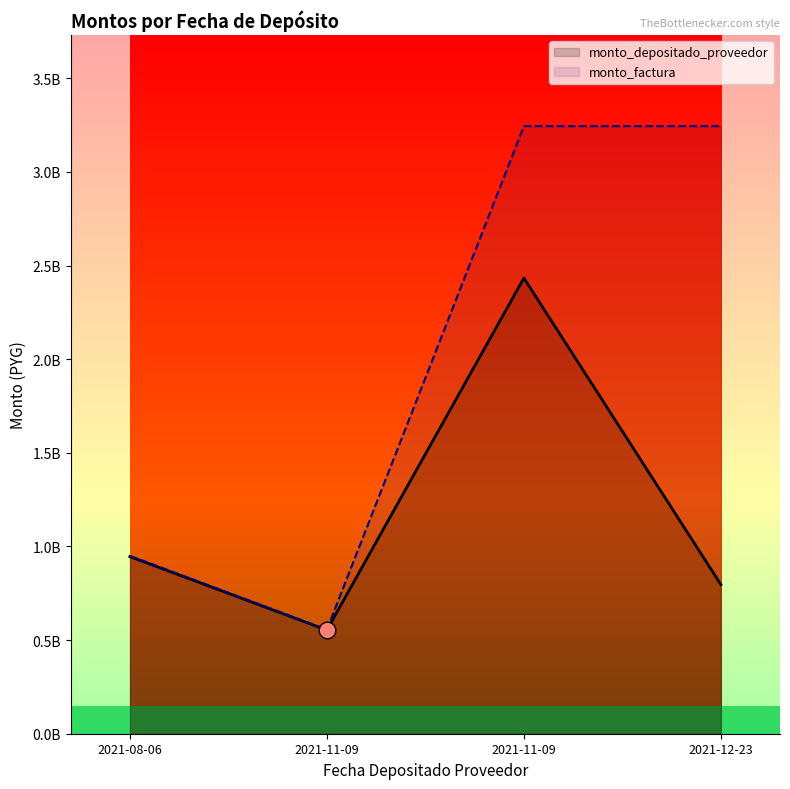

True or false: monto_factura and monto_depositado_proveedor cross at least once.

False